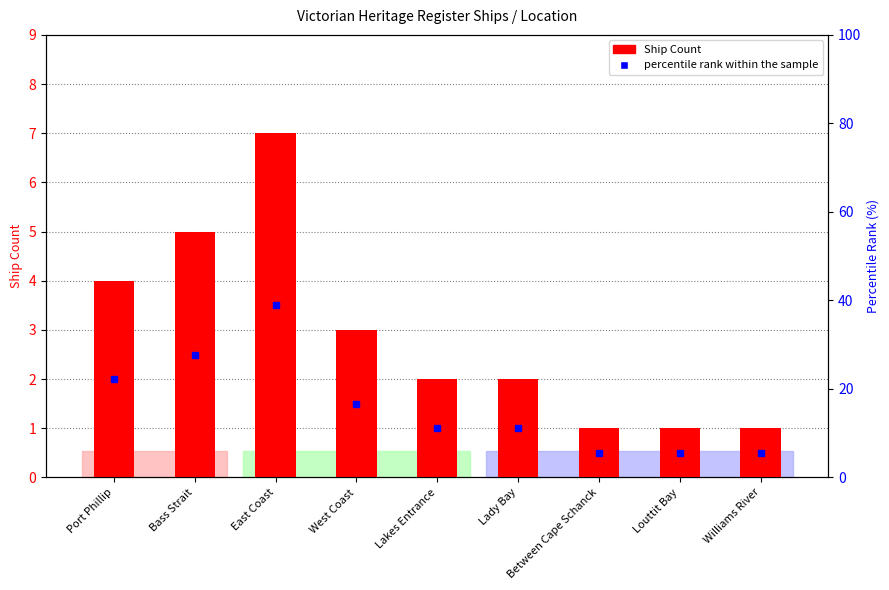

What is the ratio of the value at West Coast to the value at Between Cape Schanck?

3.0